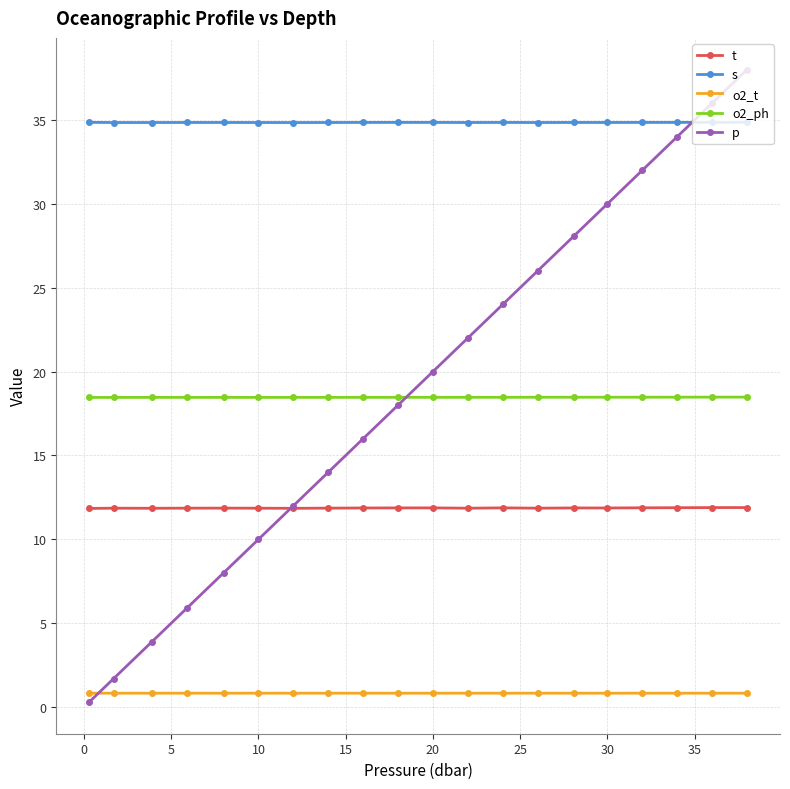

Which series has the largest range (max minus min)?

p